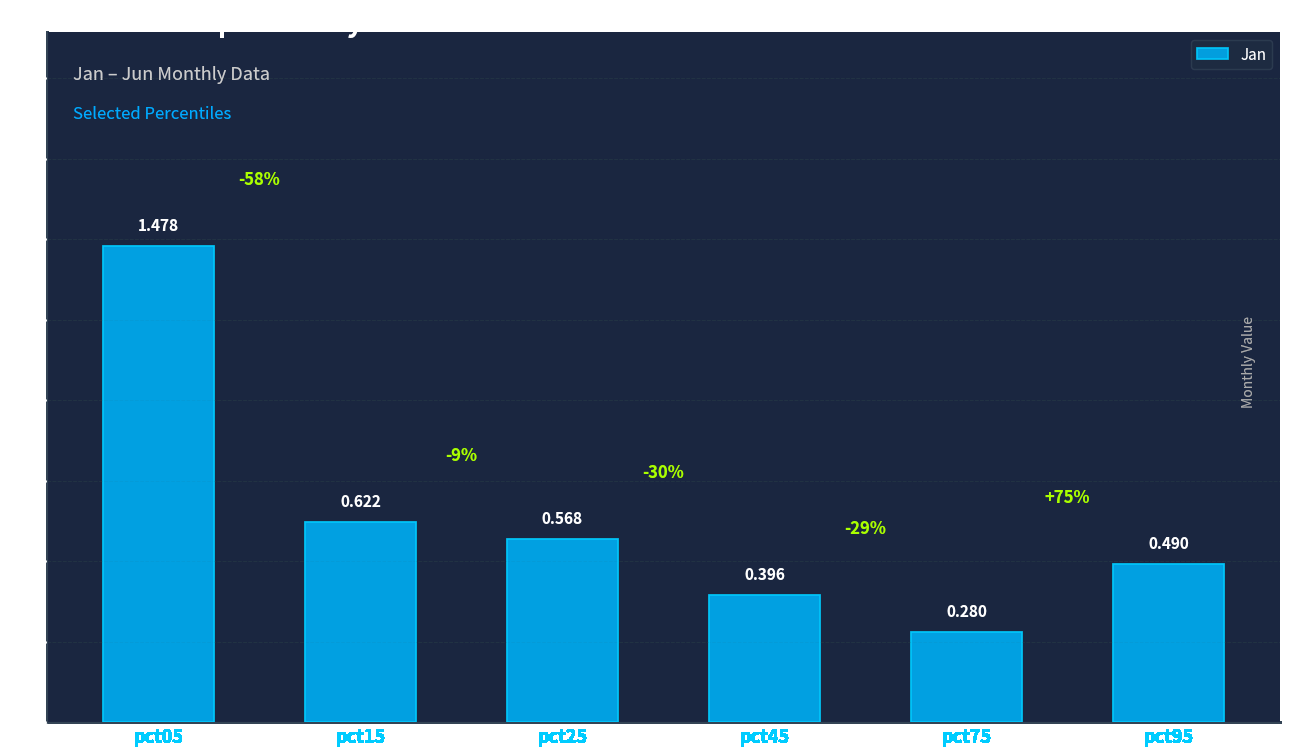

What is the difference between the values at pct95 and pct15?

0.1